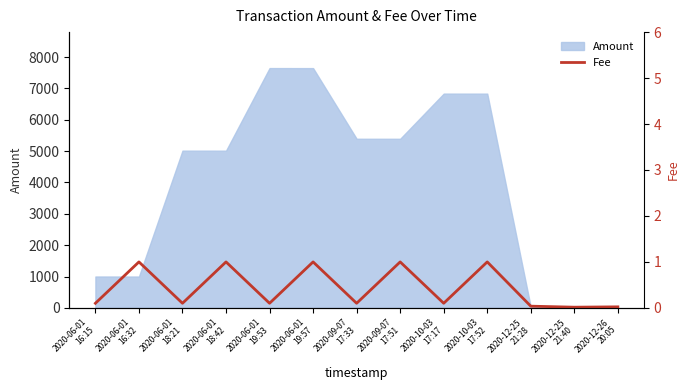

The chart shows a value of 0.1 at 2020-06-01
18:21. True or false?

True